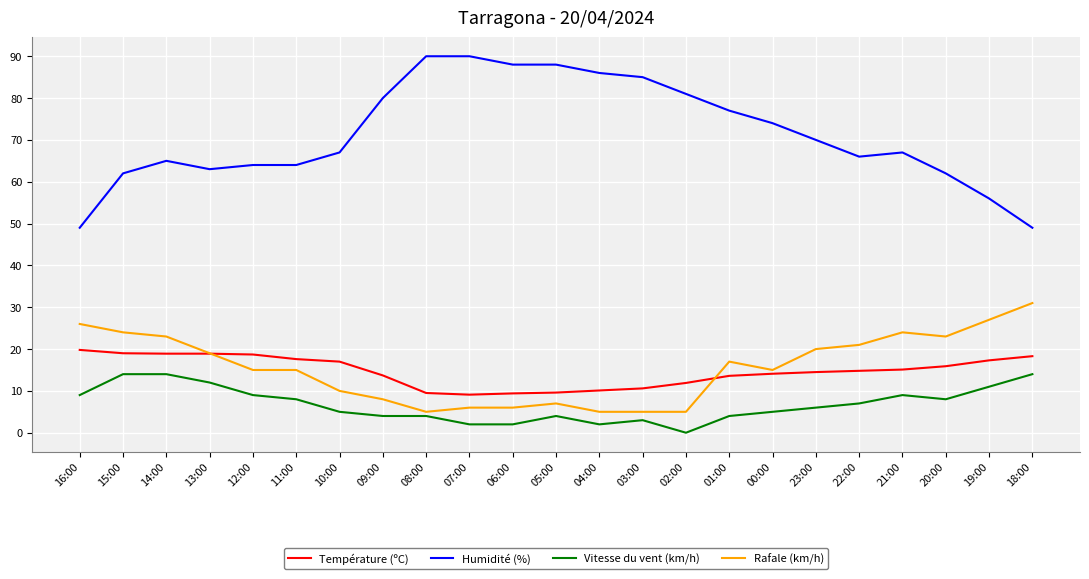

What is the lowest value of the Humidité (%) series?

49.0